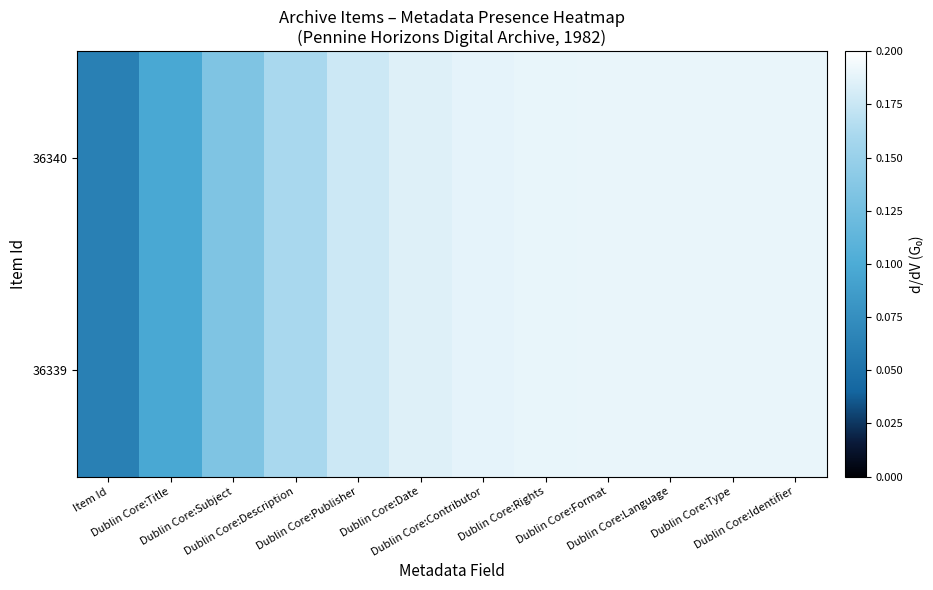

Which category has the lowest value across all series?

Item Id